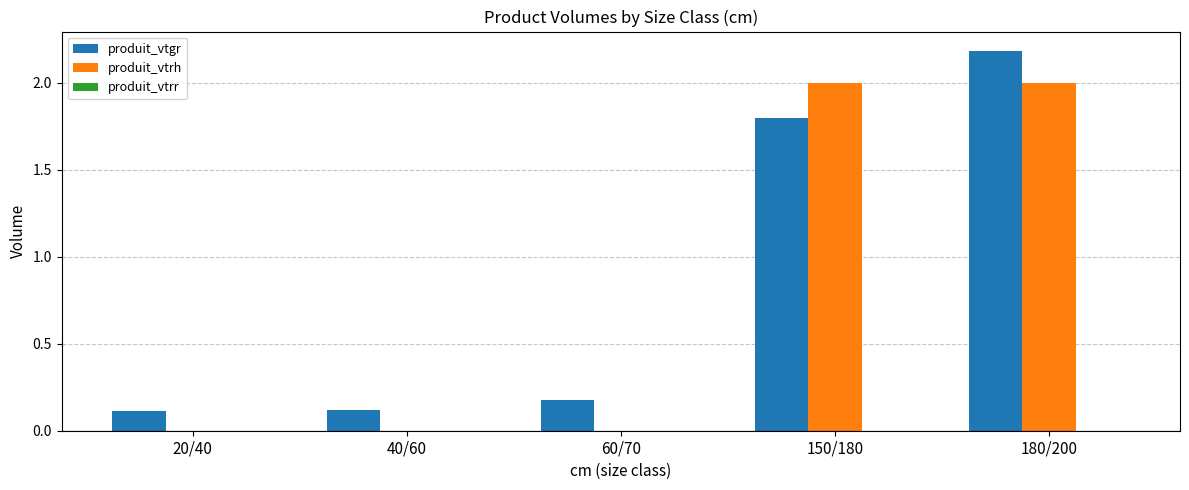

Is the value of produit_vtrh at 150/180 greater than the value of produit_vtgr at 60/70?

Yes